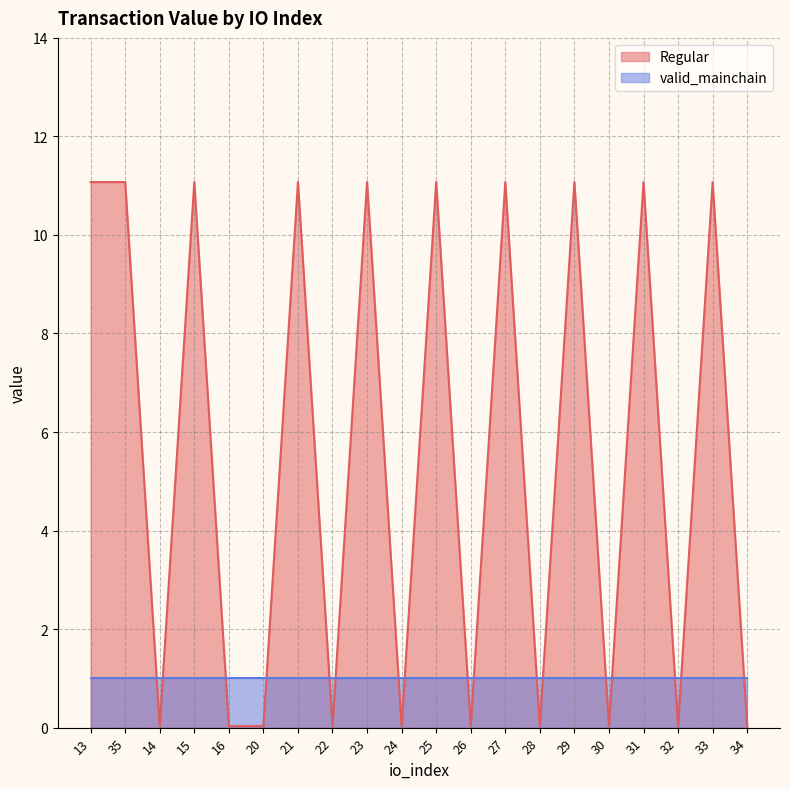

What is the difference between the maximum and minimum values?

11.0